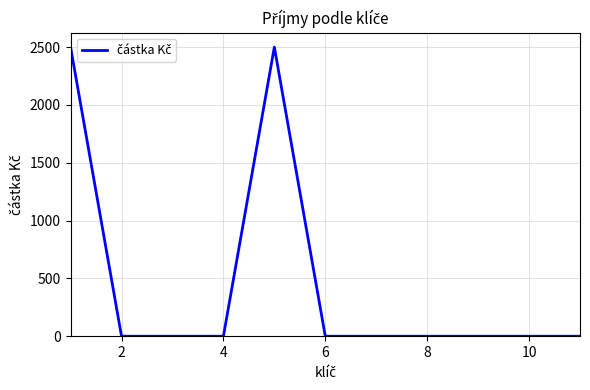

What is the maximum value shown in the chart?

2500